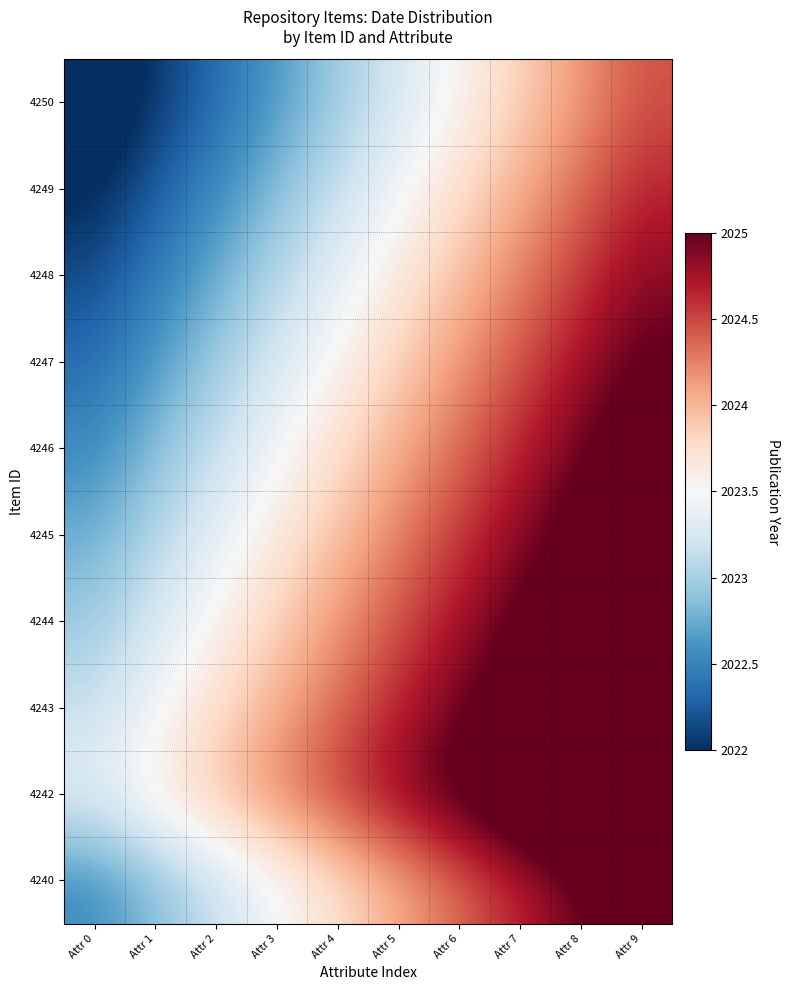

Reading left to right, what are all the values shown in this chart?

4250: Attr 0=2021.8	Attr 1=2022.0	Attr 2=2022.3	Attr 3=2022.6	Attr 4=2022.9	Attr 5=2023.2	Attr 6=2023.5	Attr 7=2023.8	Attr 8=2024.1	Attr 9=2024.4
4249: Attr 0=2022.0	Attr 1=2022.2	Attr 2=2022.5	Attr 3=2022.8	Attr 4=2023.1	Attr 5=2023.5	Attr 6=2023.8	Attr 7=2024.0	Attr 8=2024.3	Attr 9=2024.6
4248: Attr 0=2022.2	Attr 1=2022.5	Attr 2=2022.8	Attr 3=2023.0	Attr 4=2023.3	Attr 5=2023.7	Attr 6=2024.0	Attr 7=2024.2	Attr 8=2024.5	Attr 9=2024.8
4247: Attr 0=2022.4	Attr 1=2022.7	Attr 2=2023.0	Attr 3=2023.2	Attr 4=2023.5	Attr 5=2023.9	Attr 6=2024.2	Attr 7=2024.5	Attr 8=2024.8	Attr 9=2025.0
4246: Attr 0=2022.6	Attr 1=2022.9	Attr 2=2023.2	Attr 3=2023.5	Attr 4=2023.8	Attr 5=2024.1	Attr 6=2024.4	Attr 7=2024.7	Attr 8=2025.0	Attr 9=2025.2
4245: Attr 0=2022.8	Attr 1=2023.0	Attr 2=2023.3	Attr 3=2023.6	Attr 4=2023.9	Attr 5=2024.2	Attr 6=2024.5	Attr 7=2024.8	Attr 8=2025.1	Attr 9=2025.4
4244: Attr 0=2023.0	Attr 1=2023.2	Attr 2=2023.5	Attr 3=2023.8	Attr 4=2024.1	Attr 5=2024.5	Attr 6=2024.8	Attr 7=2025.0	Attr 8=2025.3	Attr 9=2025.6
4243: Attr 0=2023.2	Attr 1=2023.5	Attr 2=2023.8	Attr 3=2024.0	Attr 4=2024.3	Attr 5=2024.7	Attr 6=2025.0	Attr 7=2025.2	Attr 8=2025.5	Attr 9=2025.8
4242: Attr 0=2023.4	Attr 1=2023.7	Attr 2=2024.0	Attr 3=2024.2	Attr 4=2024.5	Attr 5=2024.9	Attr 6=2025.2	Attr 7=2025.5	Attr 8=2025.8	Attr 9=2026.0
4240: Attr 0=2022.6	Attr 1=2022.9	Attr 2=2023.2	Attr 3=2023.5	Attr 4=2023.8	Attr 5=2024.1	Attr 6=2024.4	Attr 7=2024.7	Attr 8=2025.0	Attr 9=2025.2